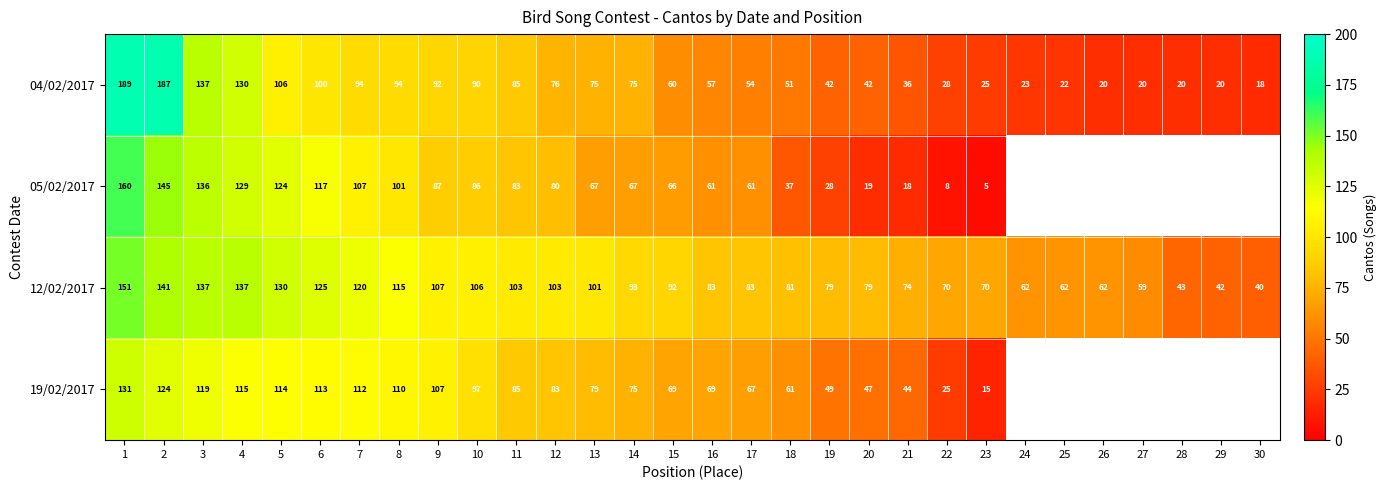

What is the greatest value displayed?

189.0